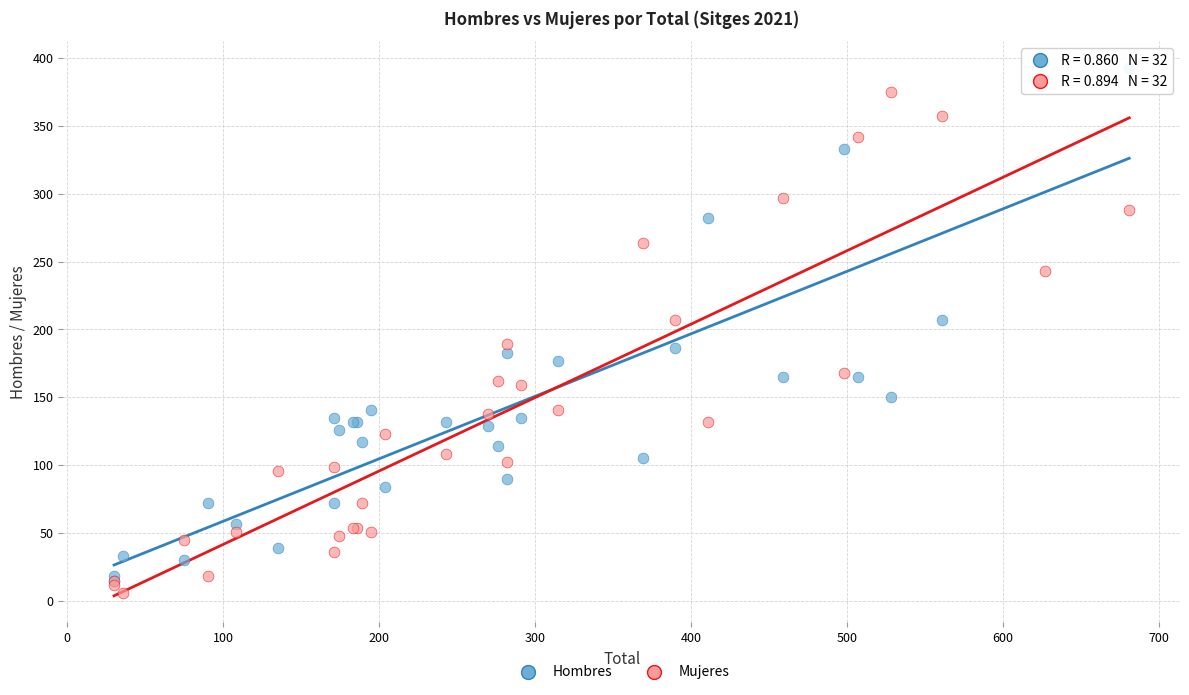

What are all the series names shown in the legend?

Hombres, Mujeres